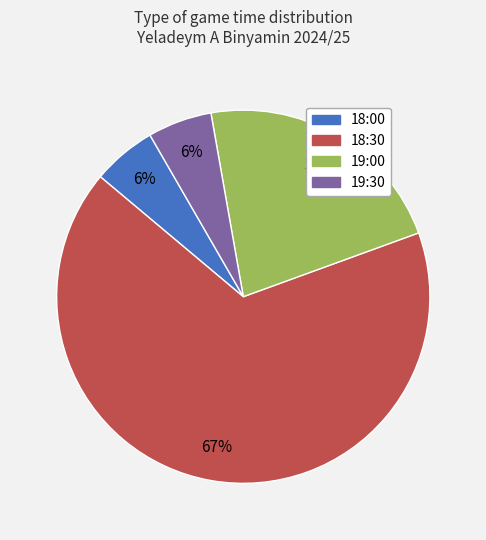

To the nearest percent, what portion does 19:30 represent?

6%